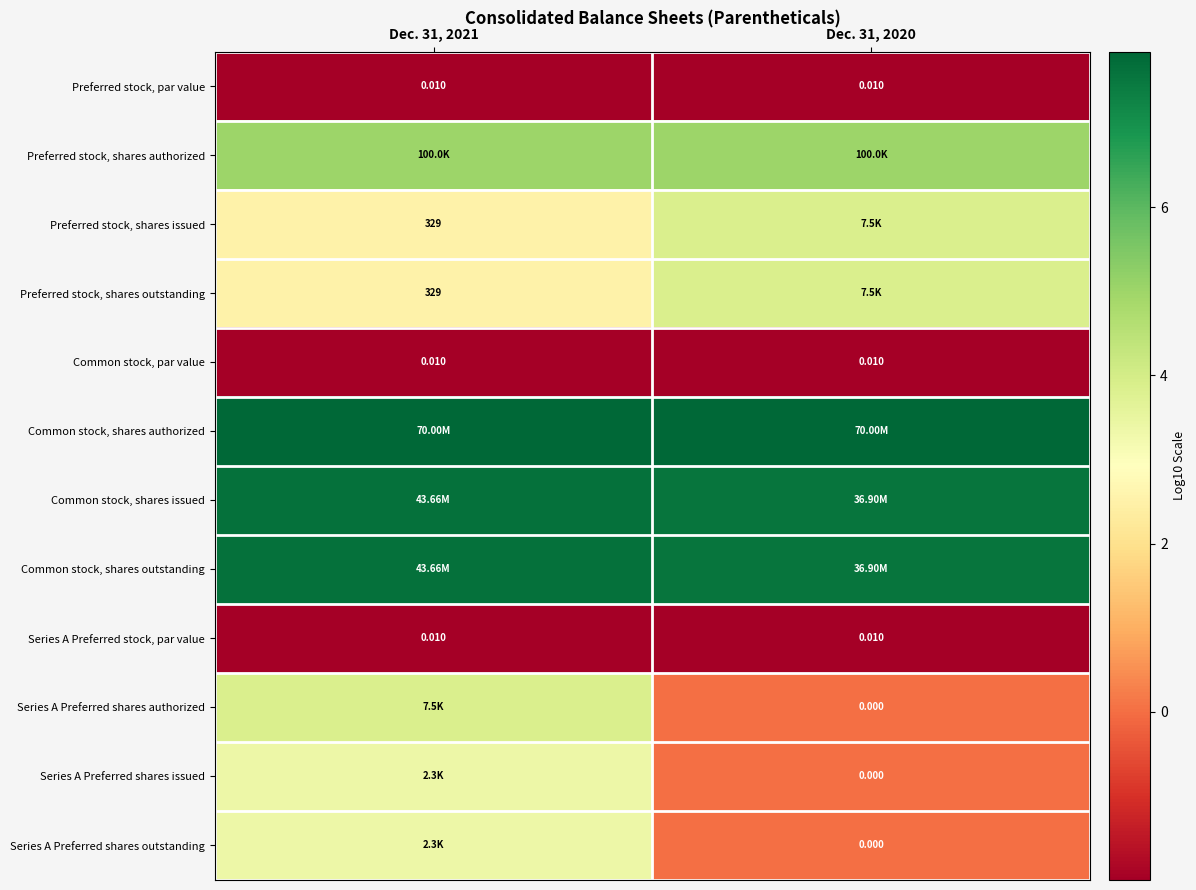

Rank the series by their maximum value, from highest to lowest.

Common stock, shares authorized, Common stock, shares issued, Common stock, shares outstanding, Preferred stock, shares authorized, Preferred stock, shares issued, Preferred stock, shares outstanding, Series A Preferred shares authorized, Series A Preferred shares issued, Series A Preferred shares outstanding, Preferred stock, par value, Common stock, par value, Series A Preferred stock, par value